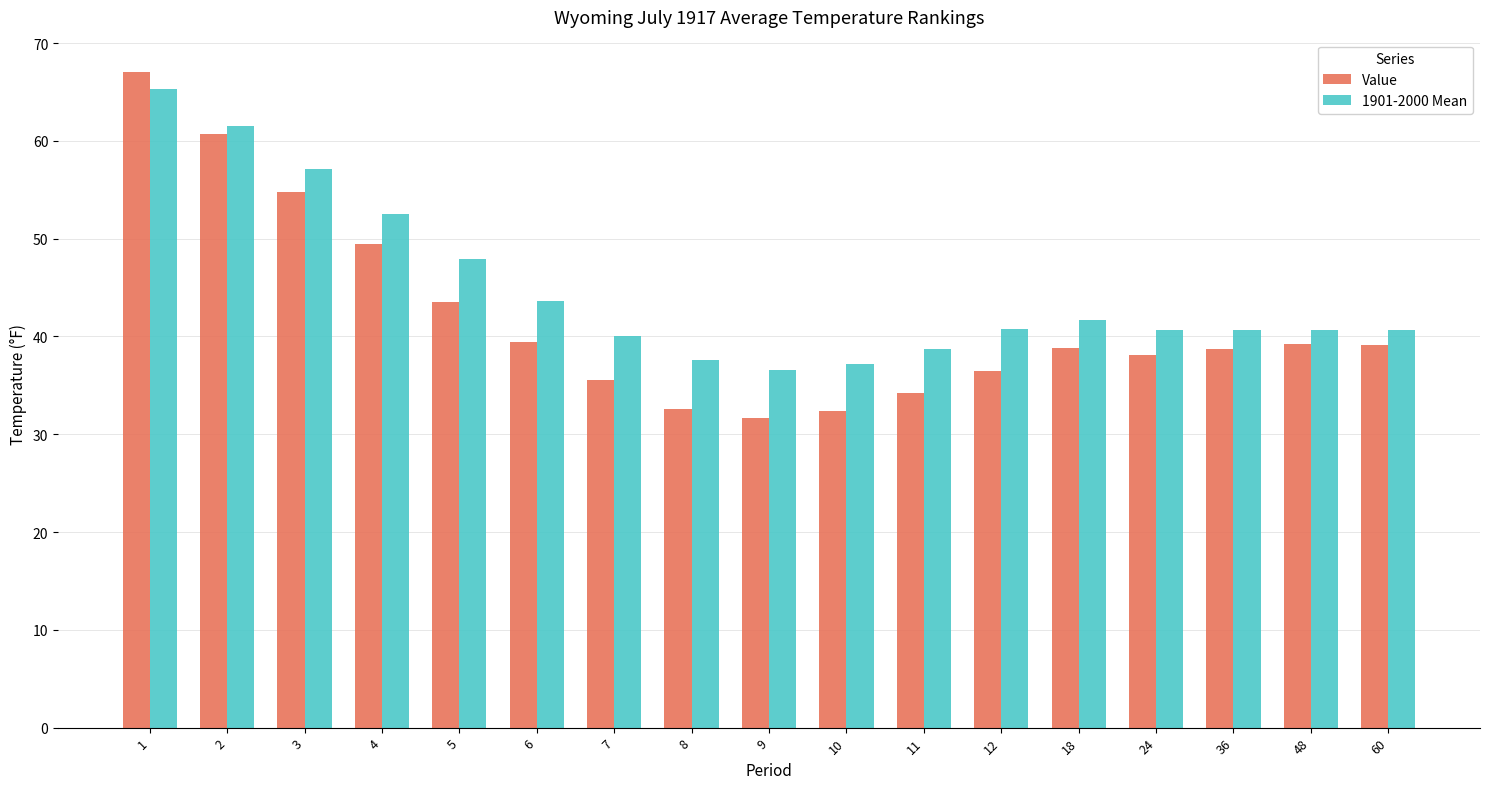

Which series has the widest spread of values?

Value